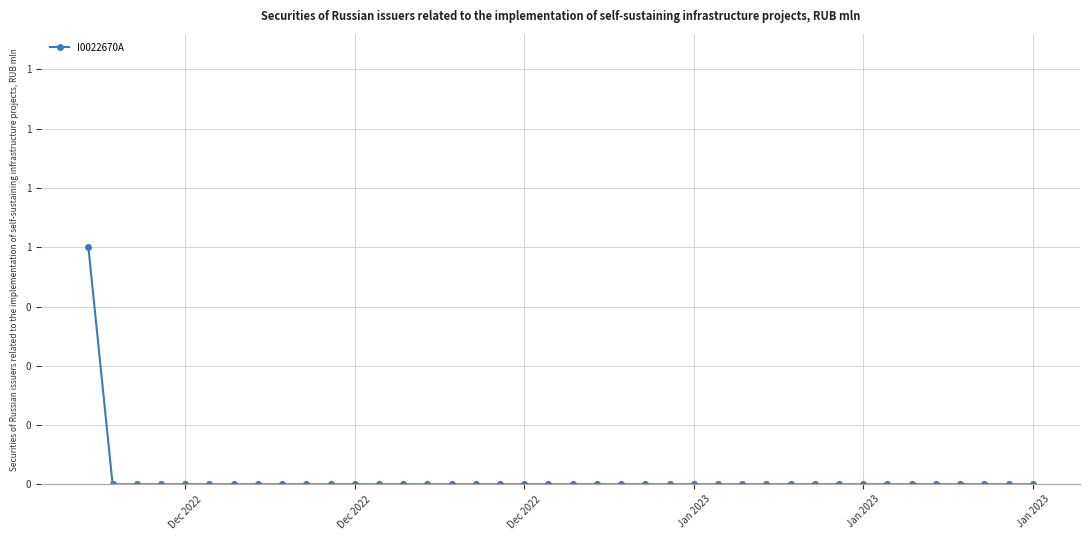

How many values are between 0 and 1?

40